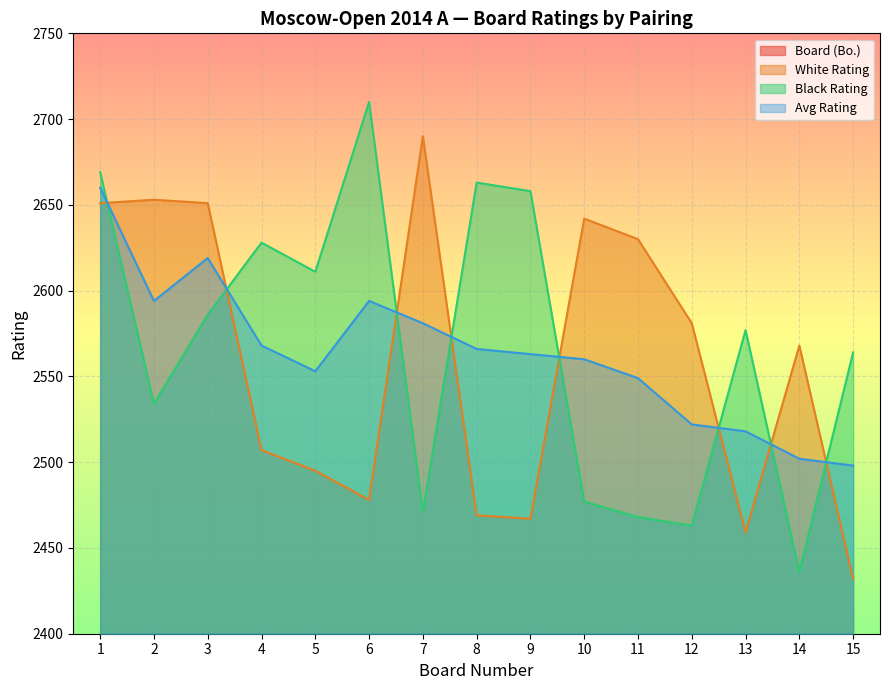

Which category has the highest value in the White Rating series?

7